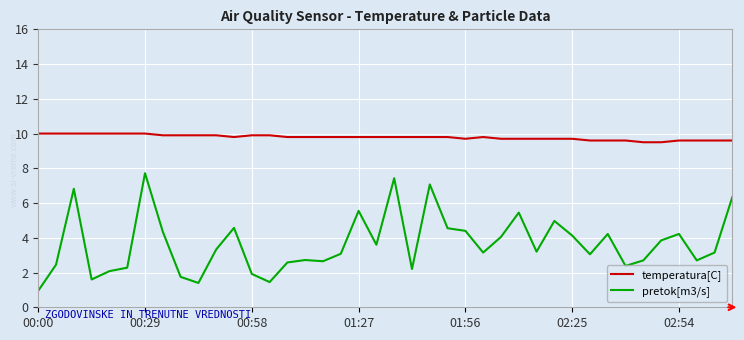

List the series in order of their peak value, lowest first.

pretok[m3/s], temperatura[C]